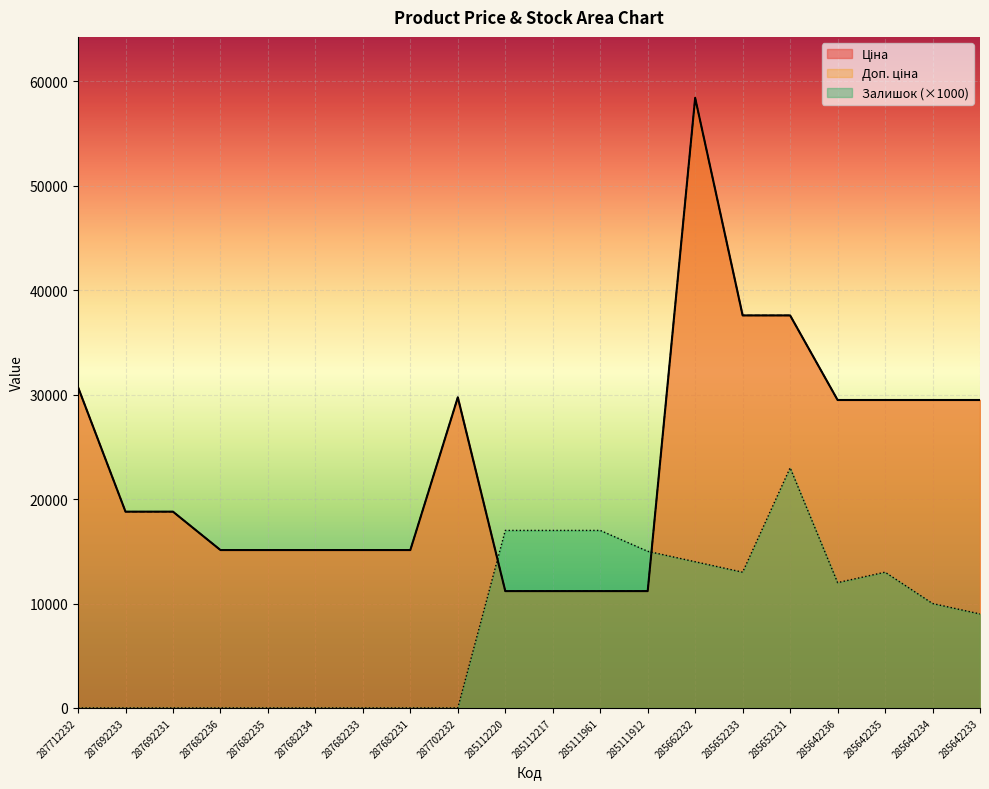

How many times do Доп. ціна and Залишок cross each other?

2